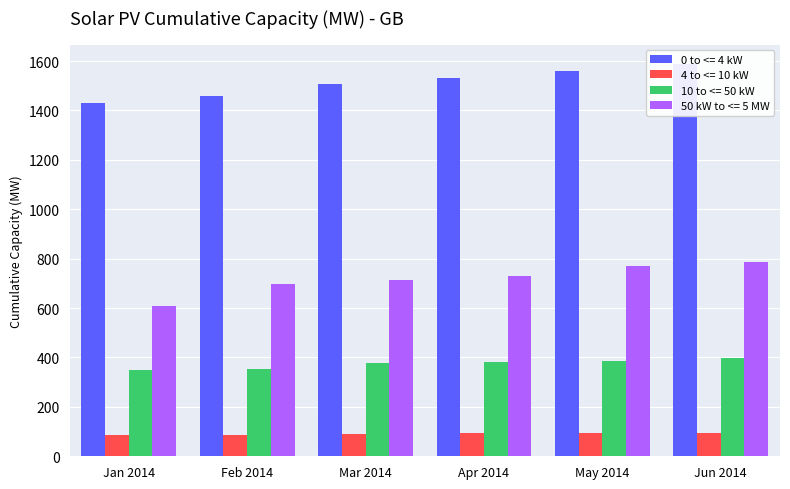

Between Apr 2014 and Jun 2014, which series saw the biggest shift?

0 to <= 4 kW